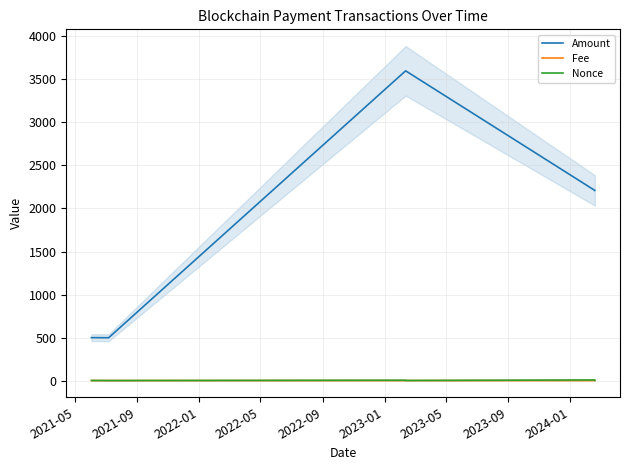

True or false: Amount and Nonce cross at least once.

False